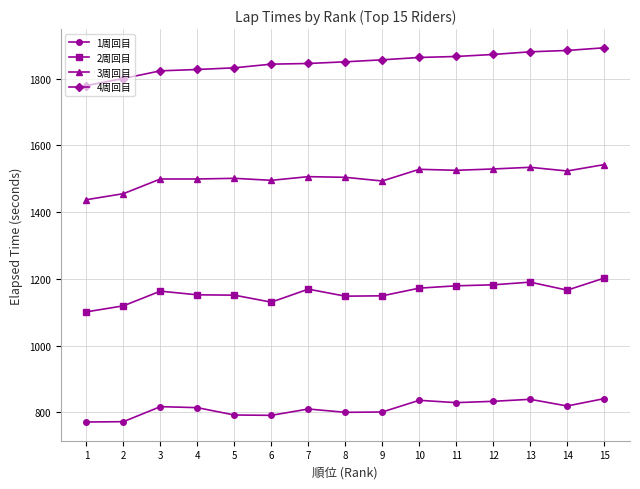

Is the value of 1周回目 at 11 greater than the value of 3周回目 at 10?

No